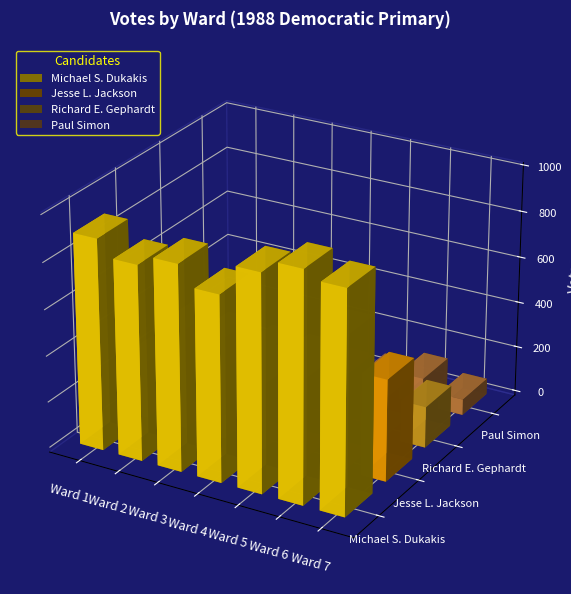

What are all the series names shown in the legend?

Michael S. Dukakis, Jesse L. Jackson, Richard E. Gephardt, Paul Simon